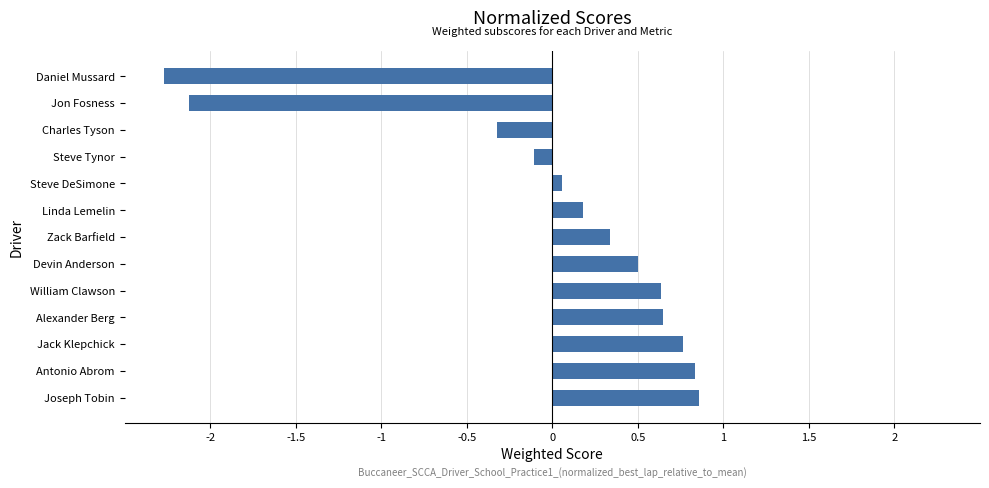

What is the difference between the values at Jon Fosness and Linda Lemelin?

2.3